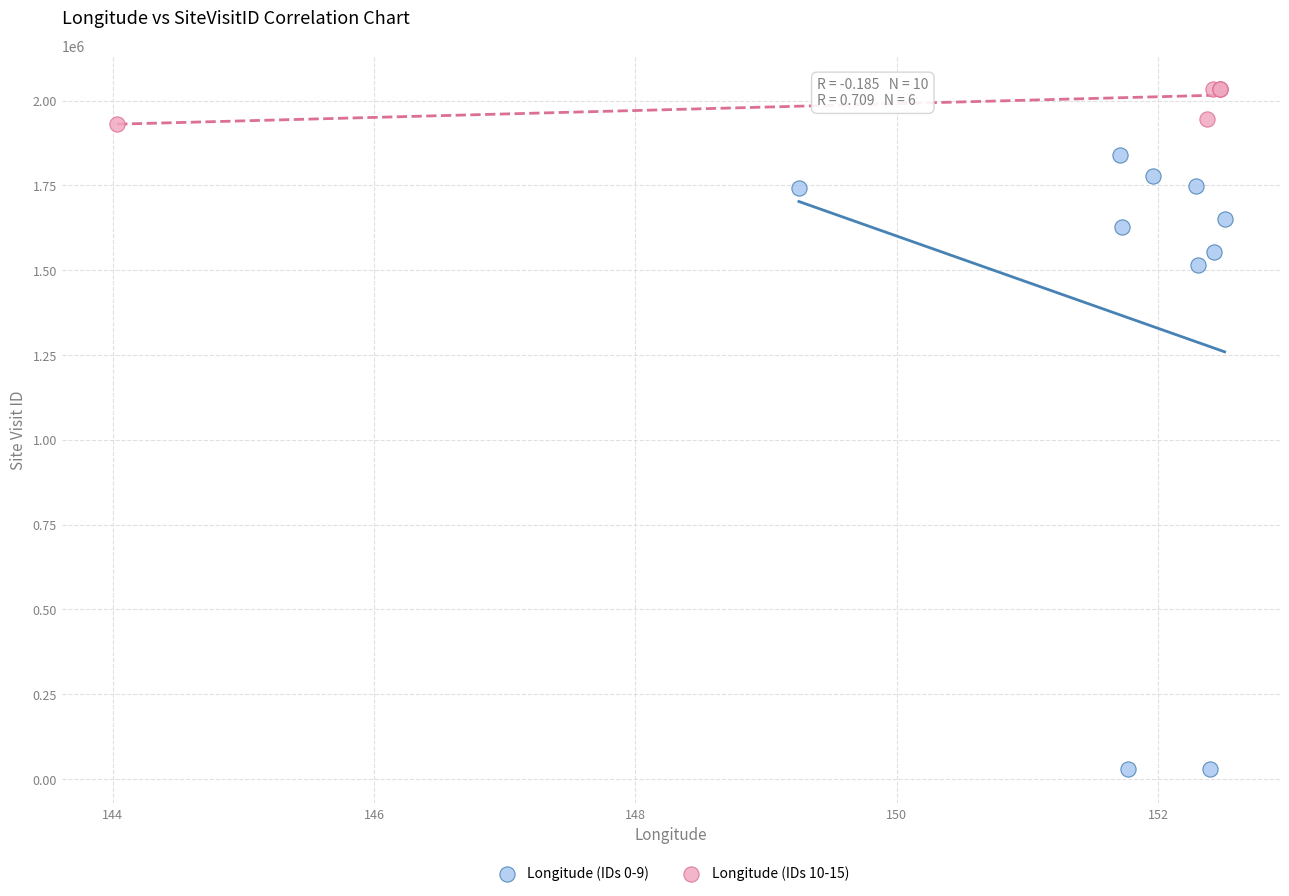

Which series reaches the minimum Y coordinate?

Longitude (IDs 0-9)